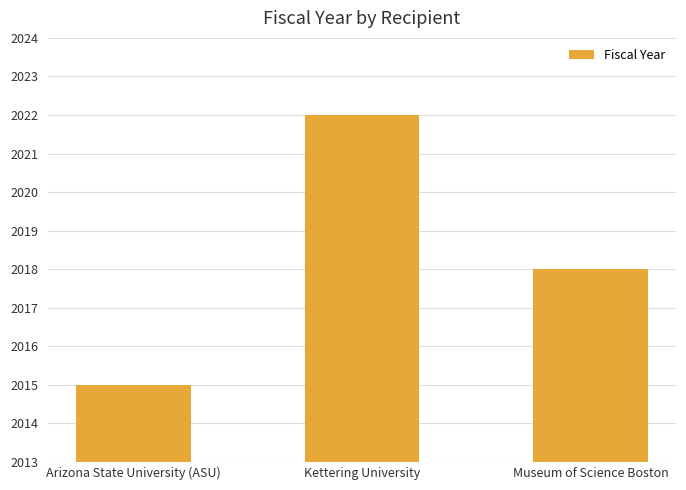

Reading right to left, list all the values displayed in this chart.

2018	2022	2015